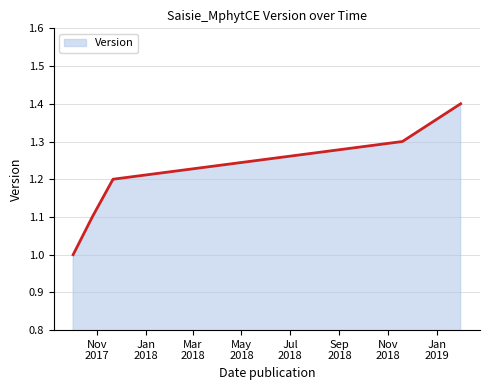

Count the number of values greater than 1.

4